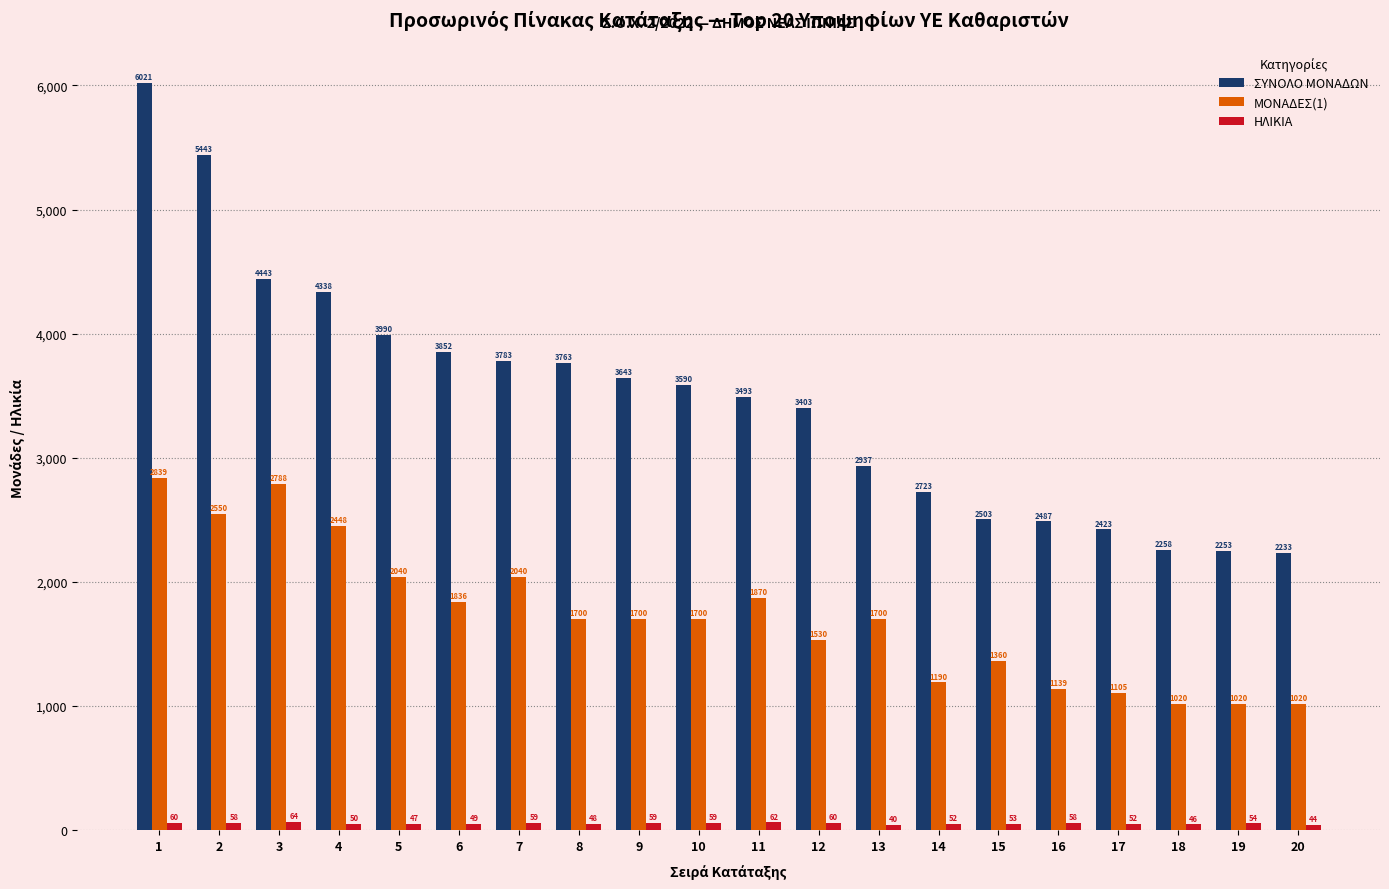

Where does the ΣΥΝΟΛΟ ΜΟΝΑΔΩΝ series first go above 3590?

1